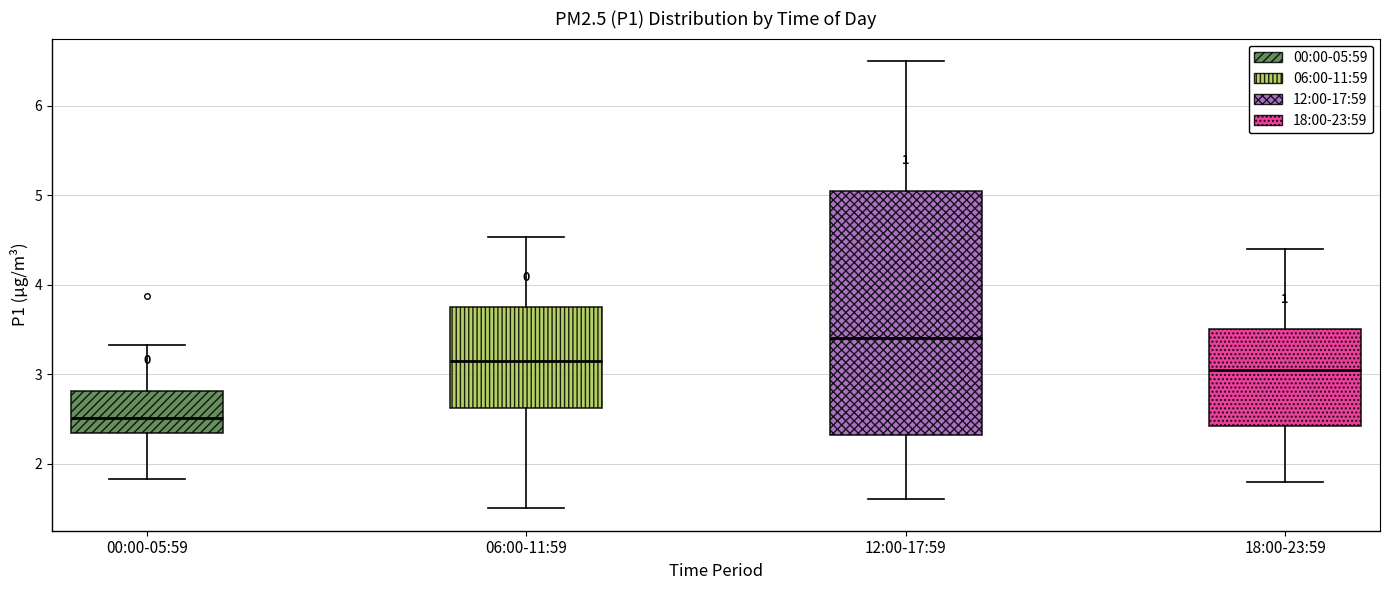

Which box's median line is the highest?

12:00-17:59